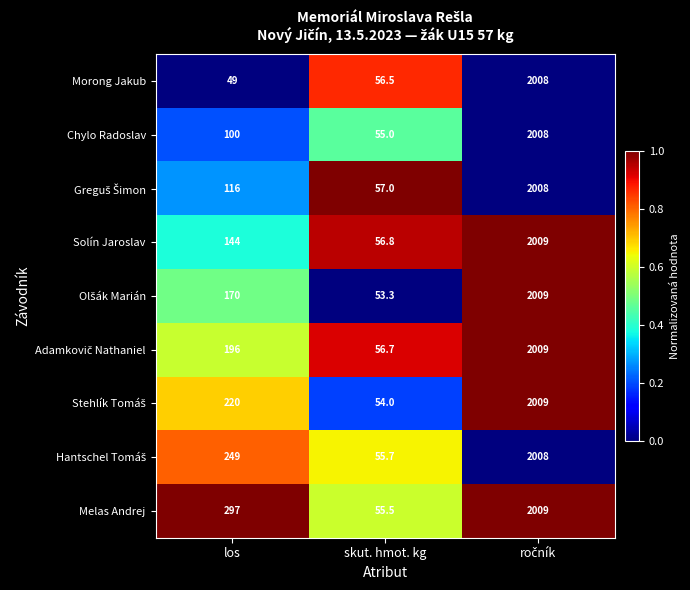

Which category has the lowest value in the Solín Jaroslav series?

skut. hmot. kg